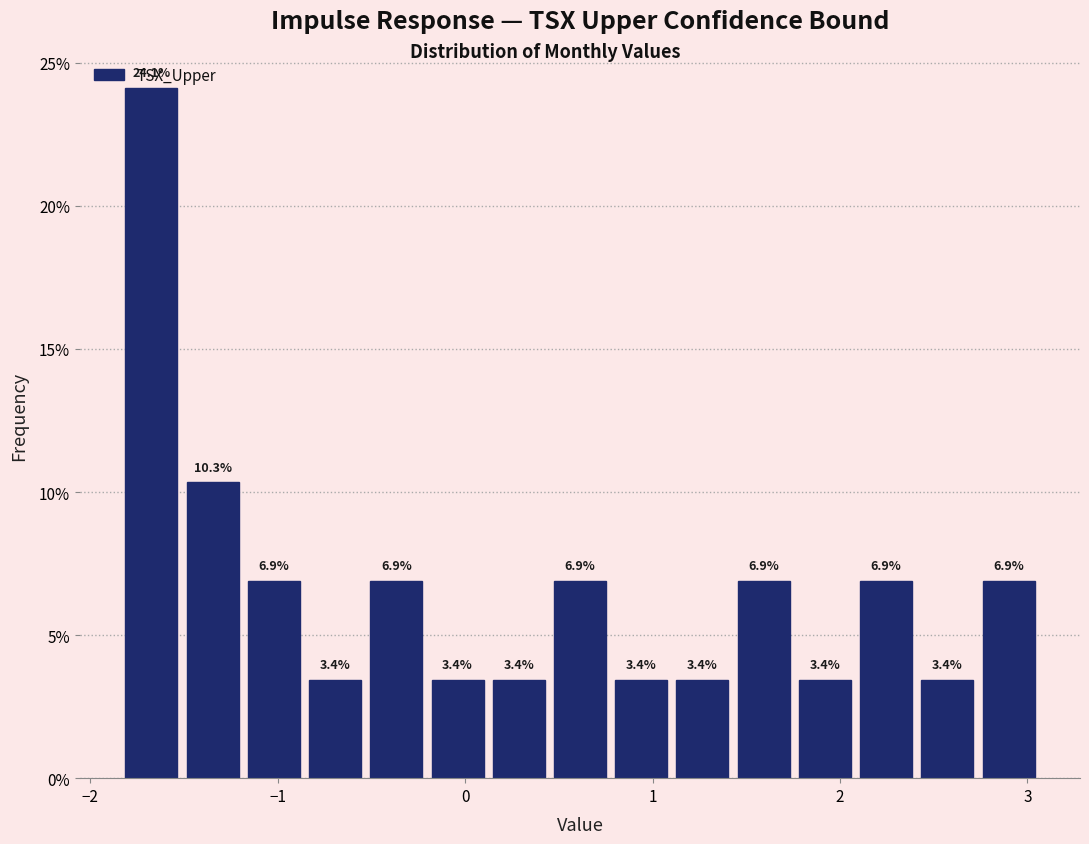

Around what value on the x-axis is the tallest bar? Give the approximate position of its centre, as read against the axis.

-1.7